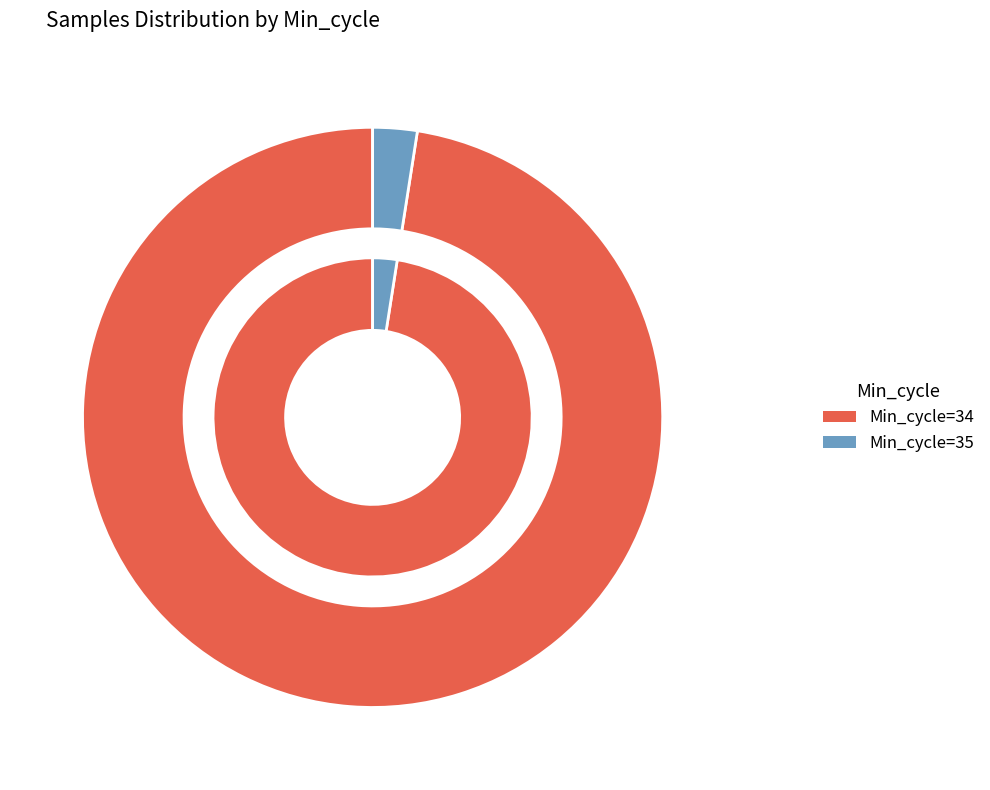

What is the largest slice in the pie chart?

Min_cycle=34